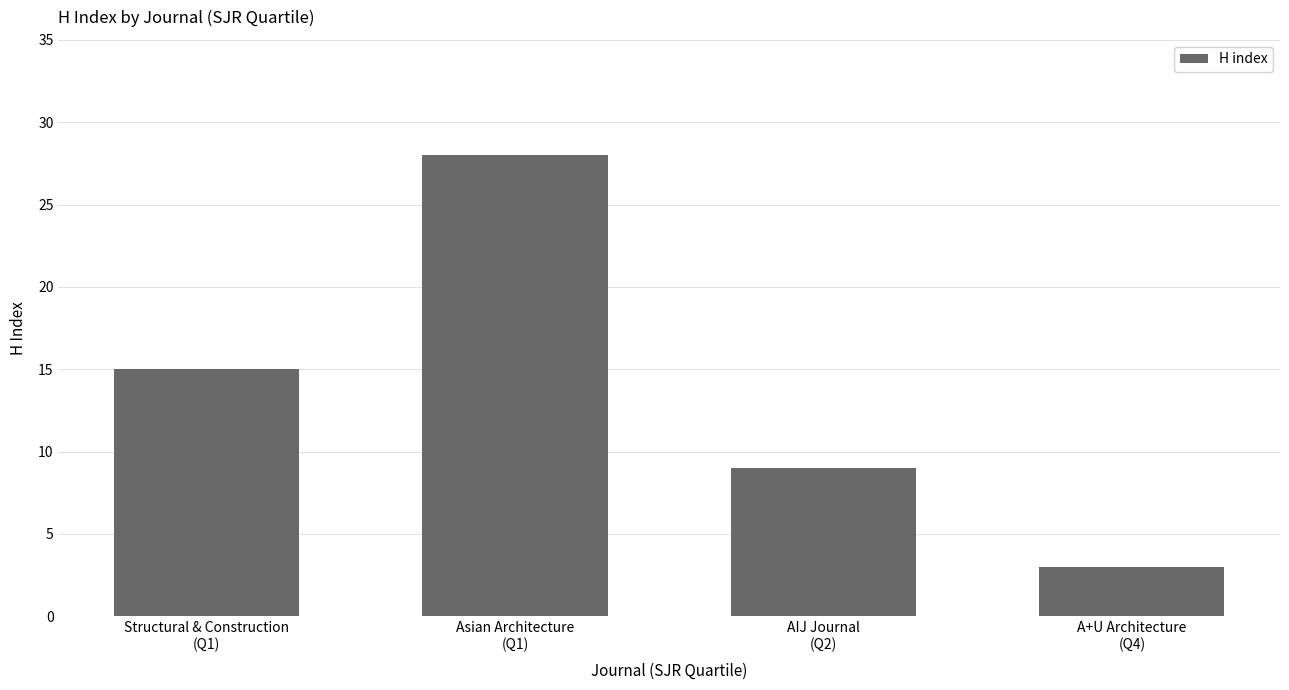

Reading left to right, what are all the values shown in this chart?

15	28	9	3